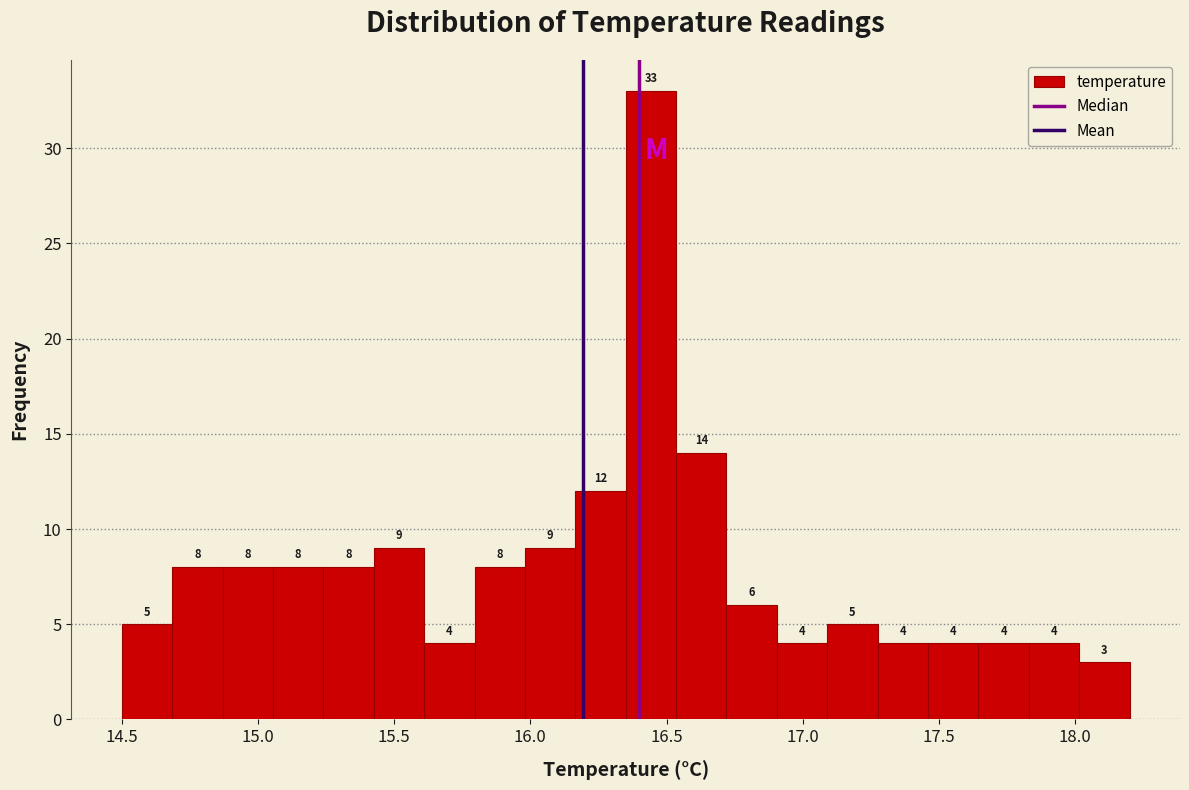

Around what value on the x-axis is the tallest bar? Give the approximate position of its centre, as read against the axis.

16.45